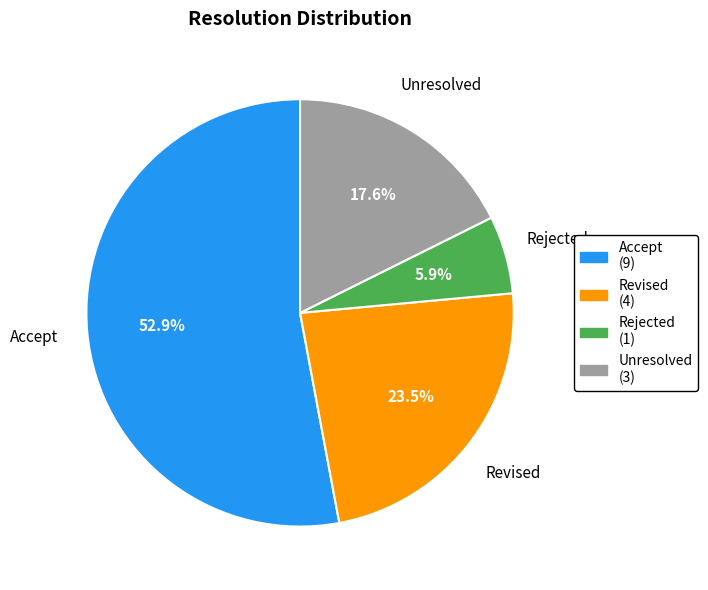

Is there any slice that represents more than half of the pie?

Yes